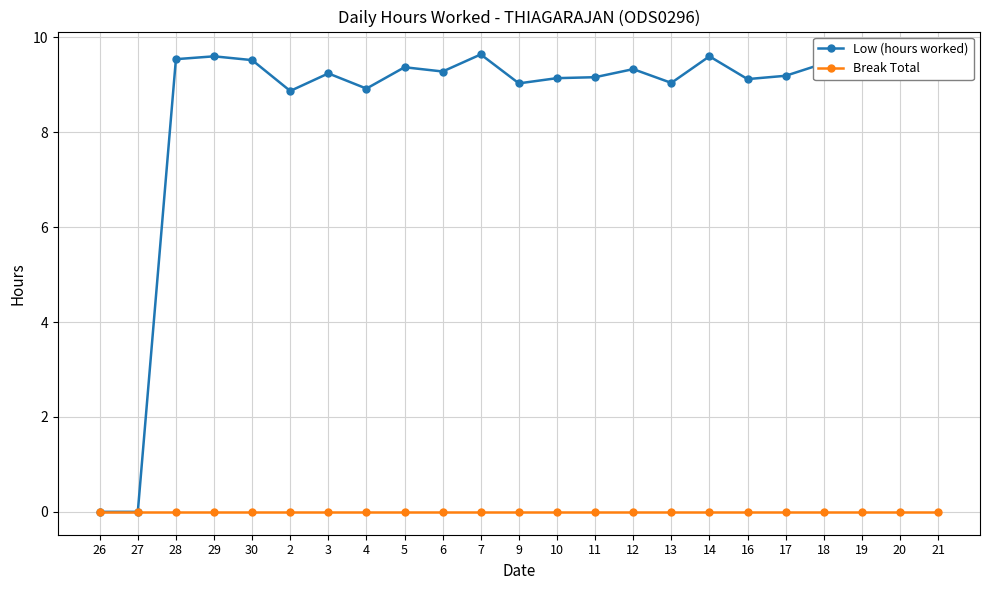

What is the maximum value for Low (hours worked)?

9.6